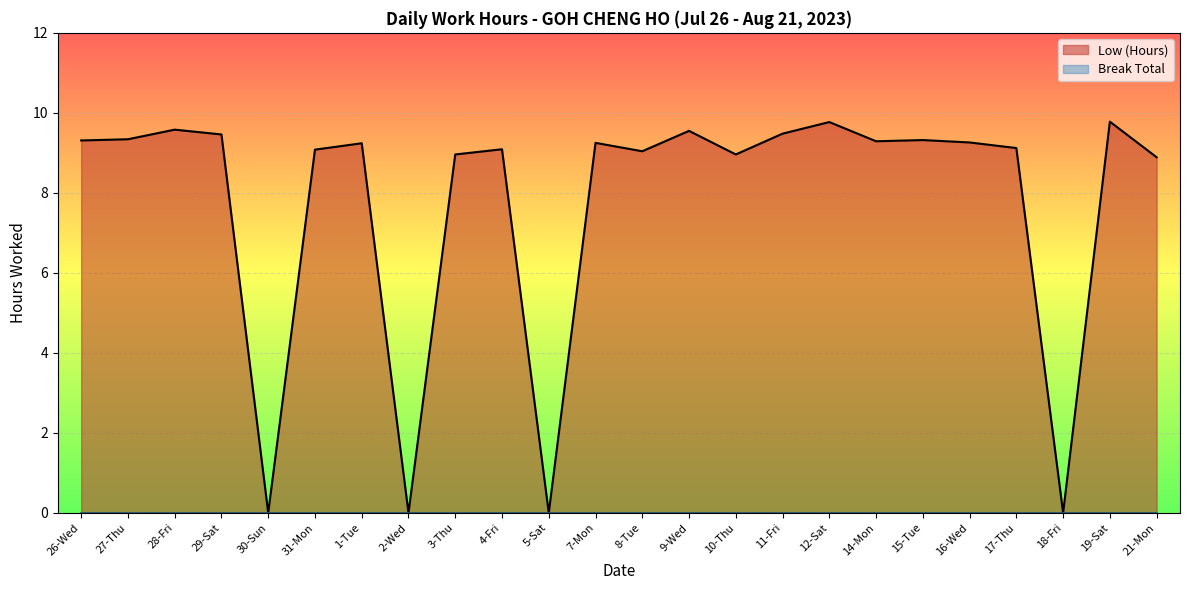

What is the label of the 2nd point from the right?

19-Sat